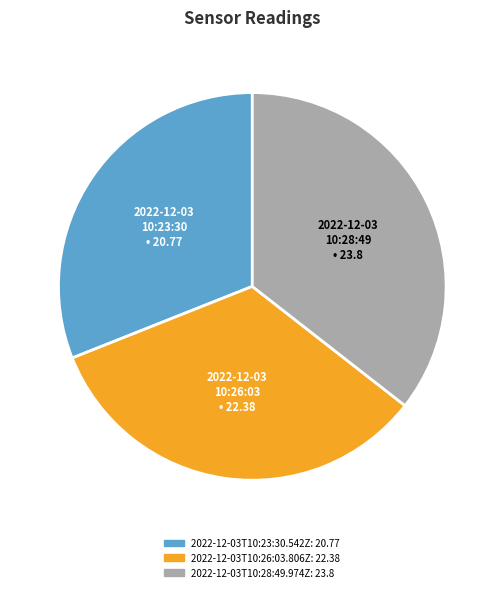

Does any single category account for the majority?

No